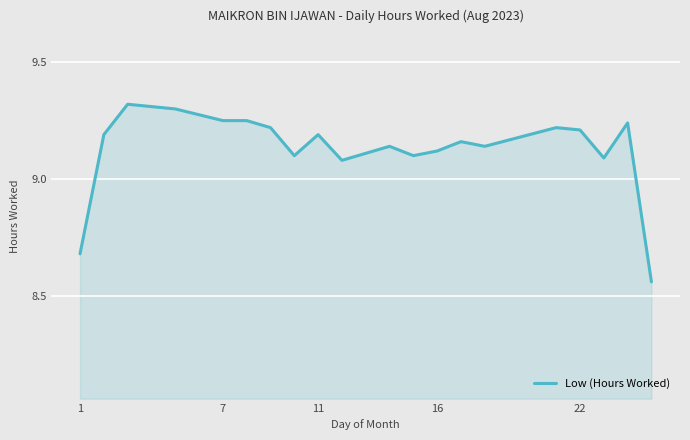

Does the chart display data point markers on the line(s)?

No